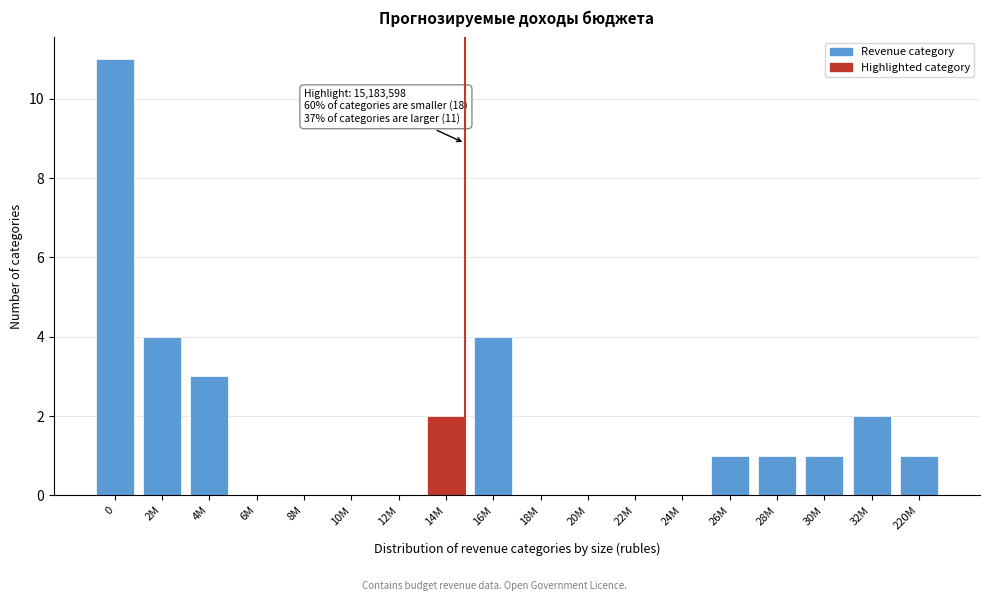

Reading left to right, what are all the values shown in this chart?

0=11	2M=4	4M=3	6M=0	8M=0	10M=0	12M=0	14M=2	16M=4	18M=0	20M=0	22M=0	24M=0	26M=1	28M=1	30M=1	32M=2	220M=1